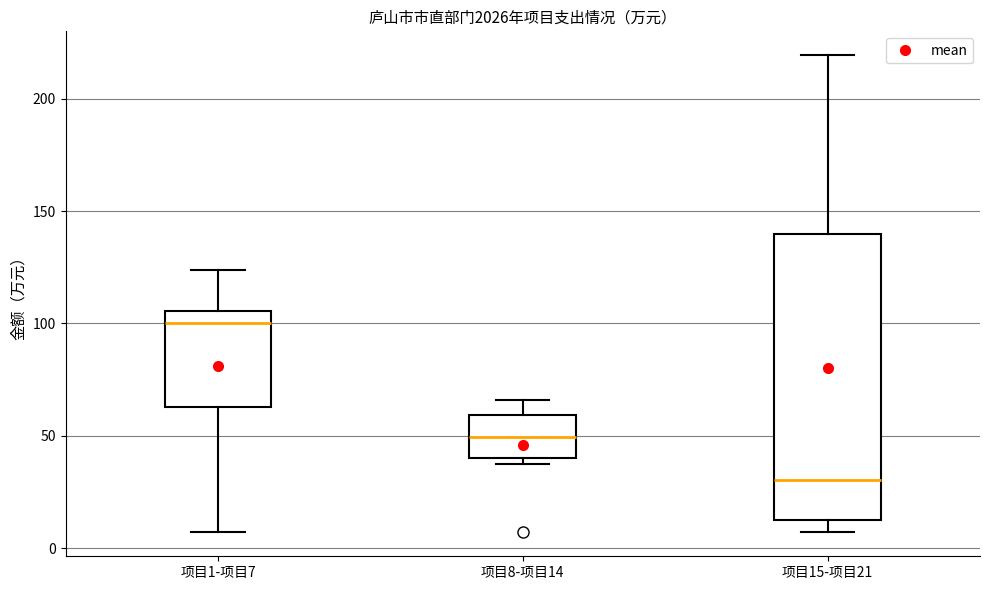

Which box has the highest median line?

项目1-项目7